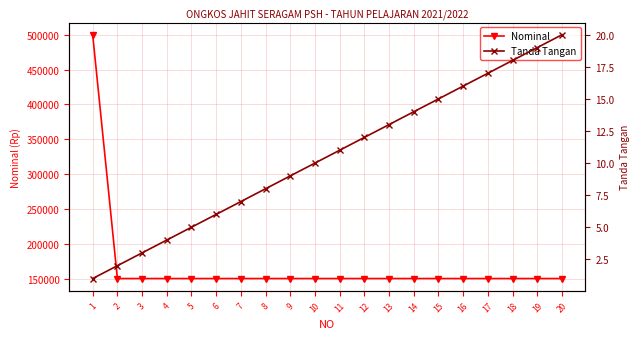

Is it true that Nominal equals 248685 at 4?

False